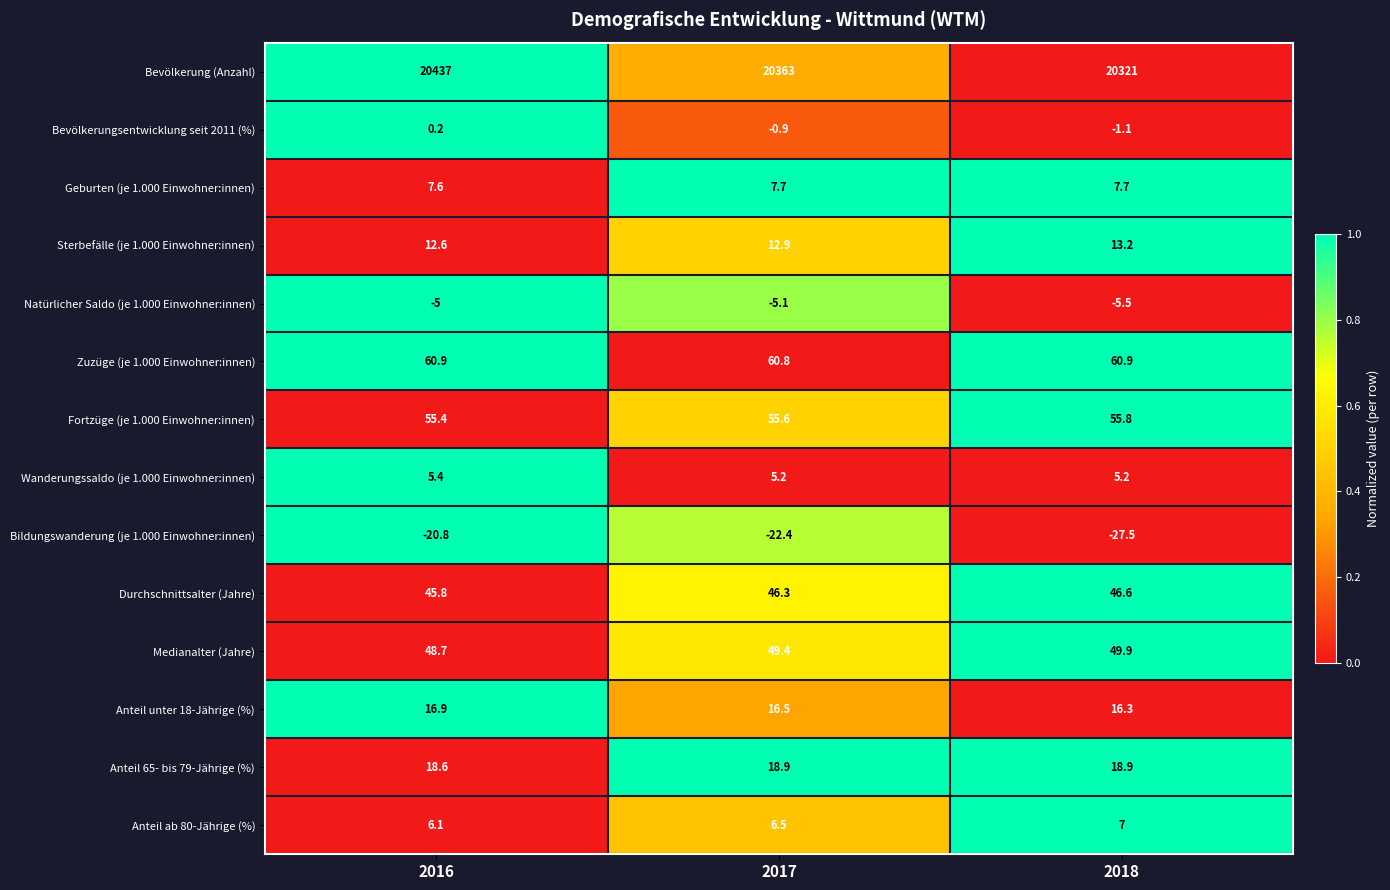

What is the maximum value shown in the chart?

20437.0